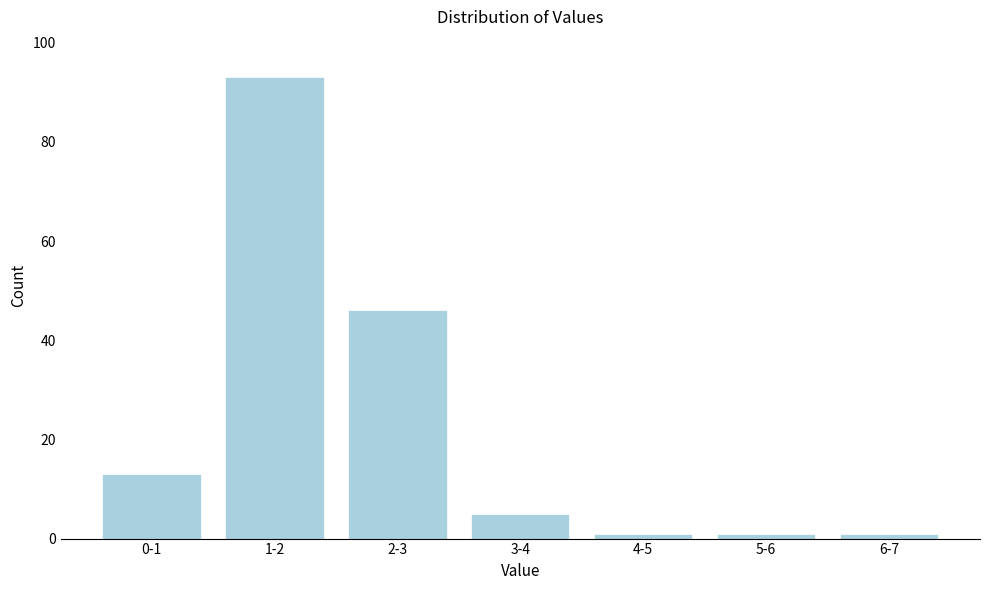

Reading right to left, extract all data points from this chart.

6-7=1	5-6=1	4-5=1	3-4=5	2-3=46	1-2=93	0-1=13